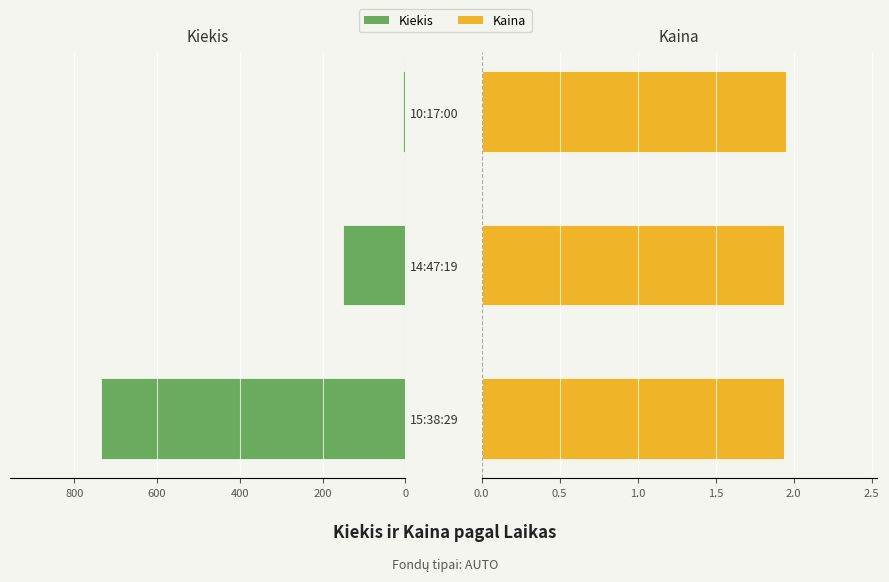

What are all the series names shown in the legend?

Kiekis, Kaina